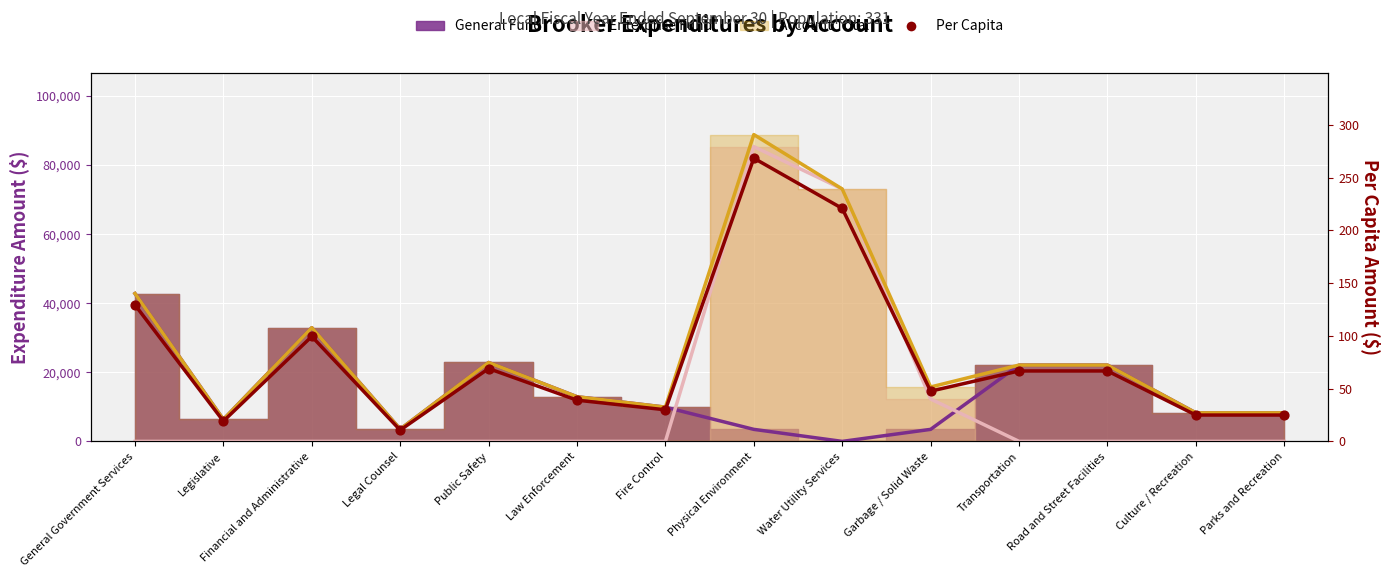

Which has a higher value, Parks and Recreation or Transportation?

Transportation